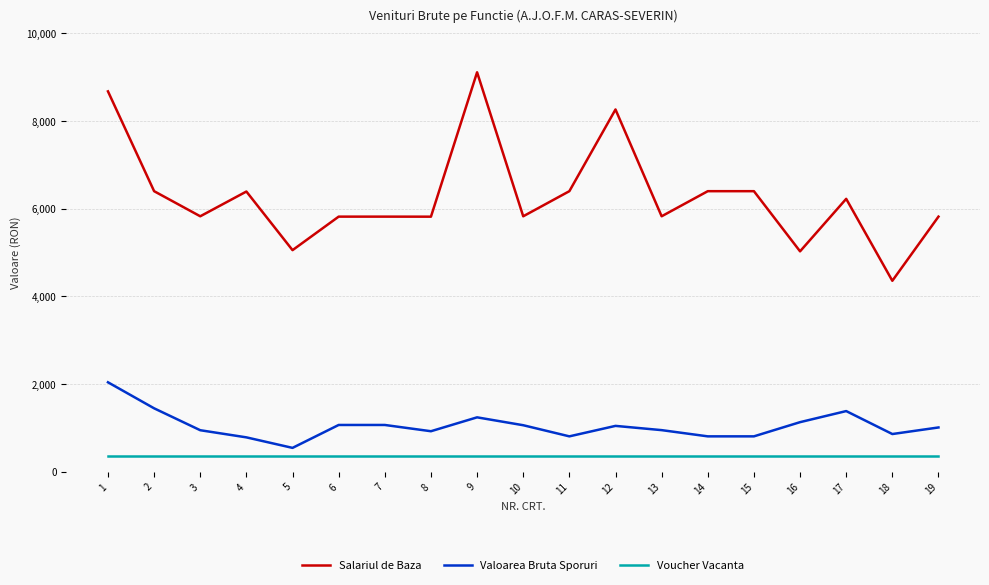

What is the spread (max minus min) of values at 12?

7918